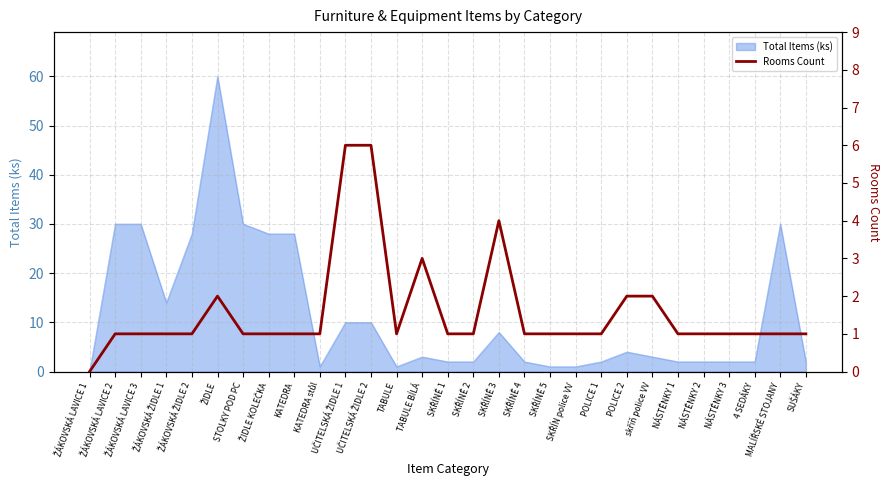

What is the maximum value for Total Items (ks)?

60